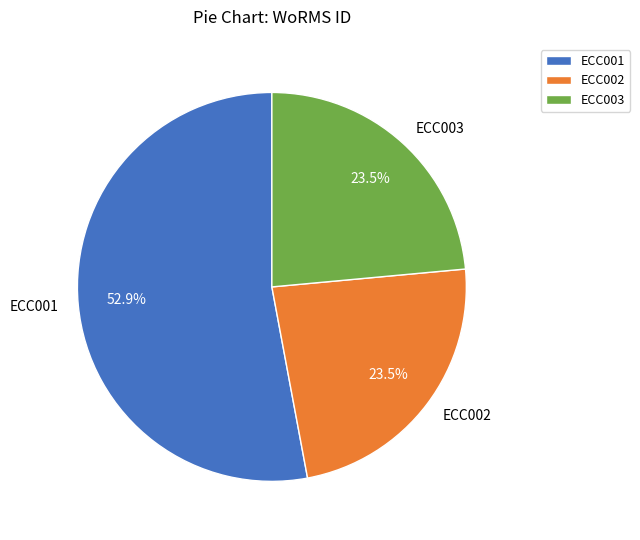

Is it true that ECC002 is 36% of the pie?

False